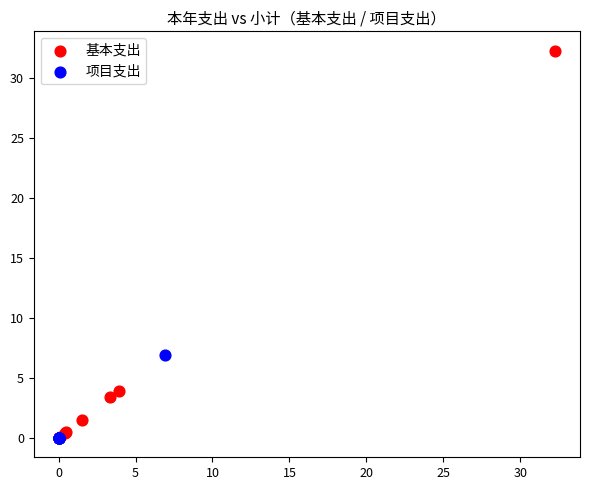

Which series has the widest spread of Y values?

基本支出